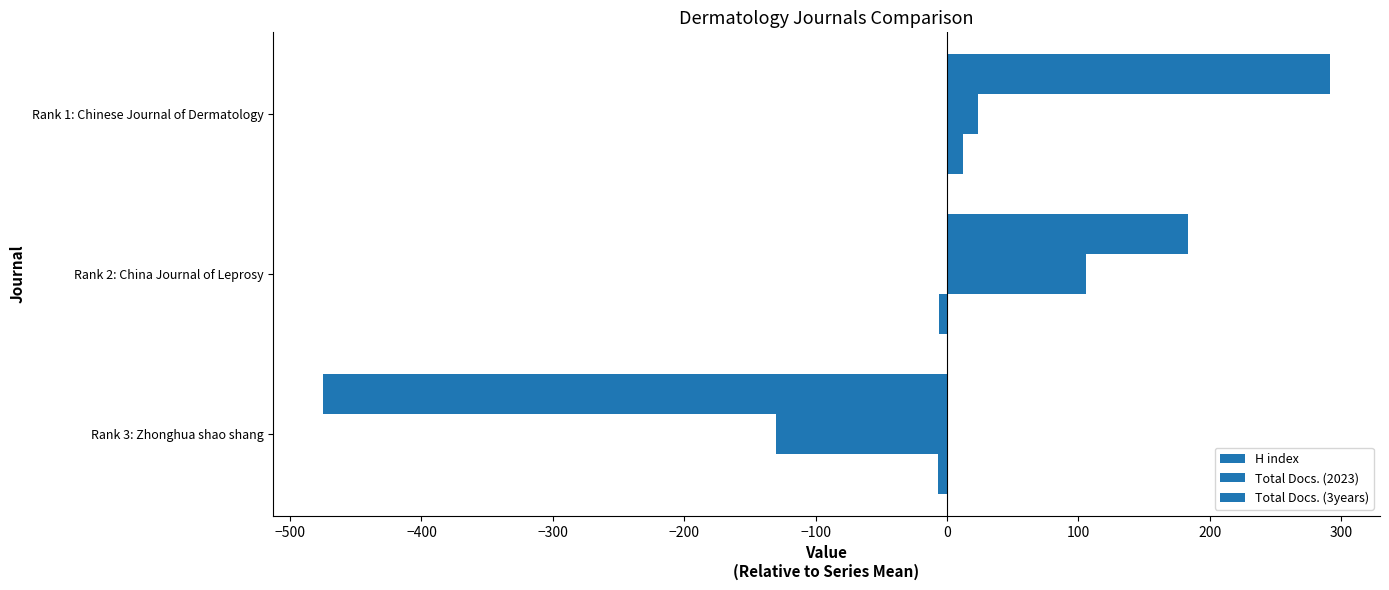

What is the value of the Total Docs. (2023) bar at the 2nd from the left?

106.0